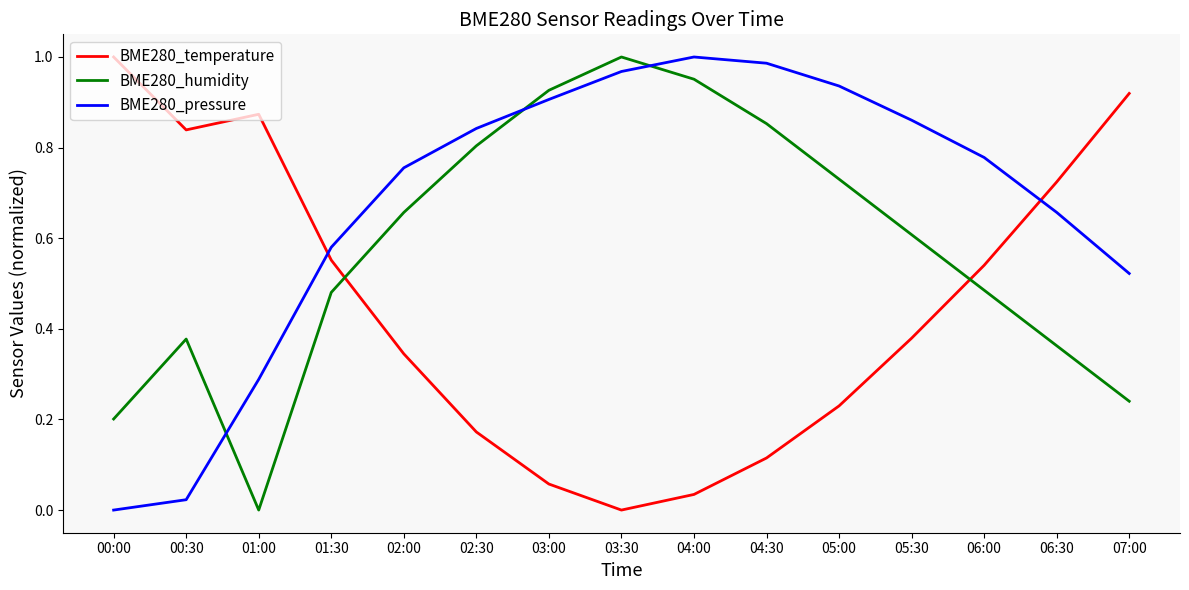

At which category does BME280_pressure reach its first local peak?

04:00